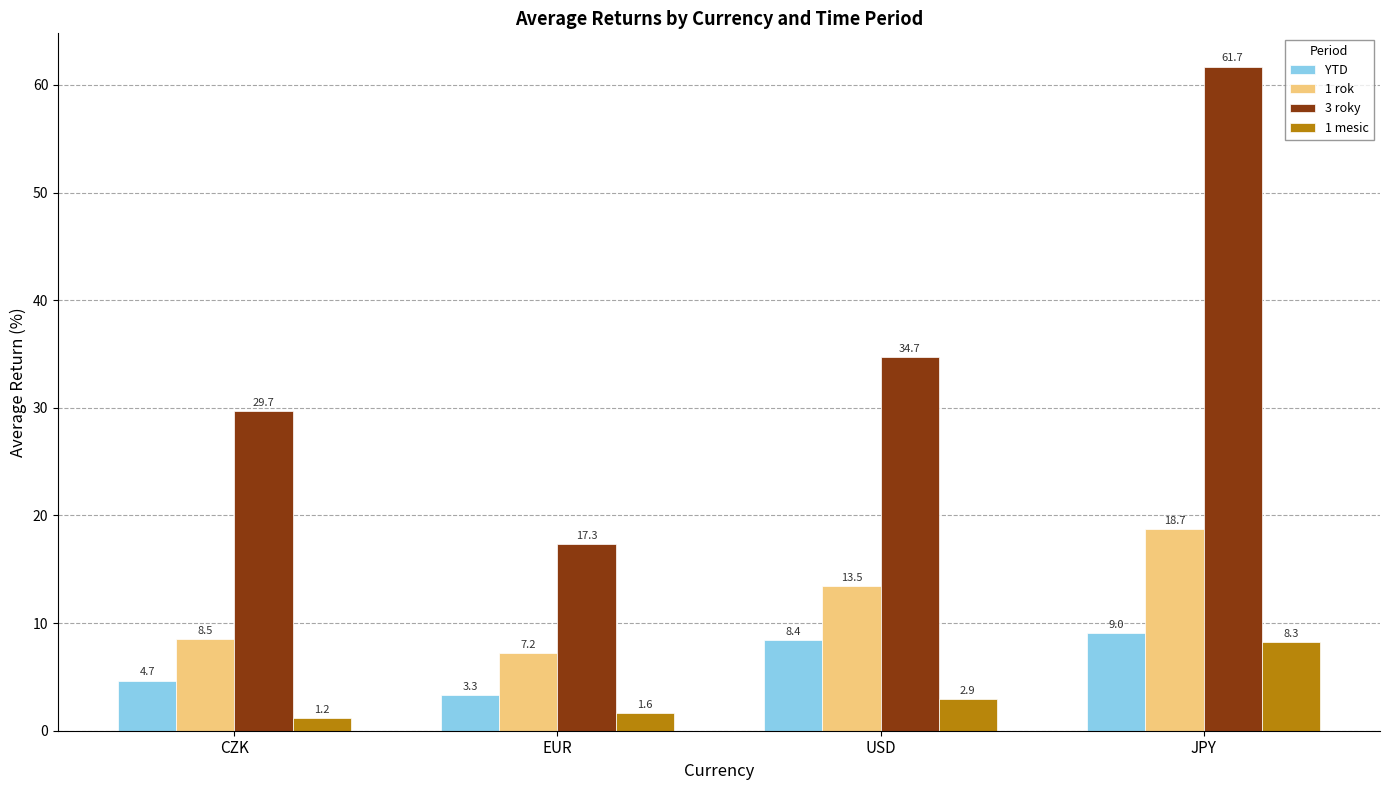

What position from the left is USD?

3